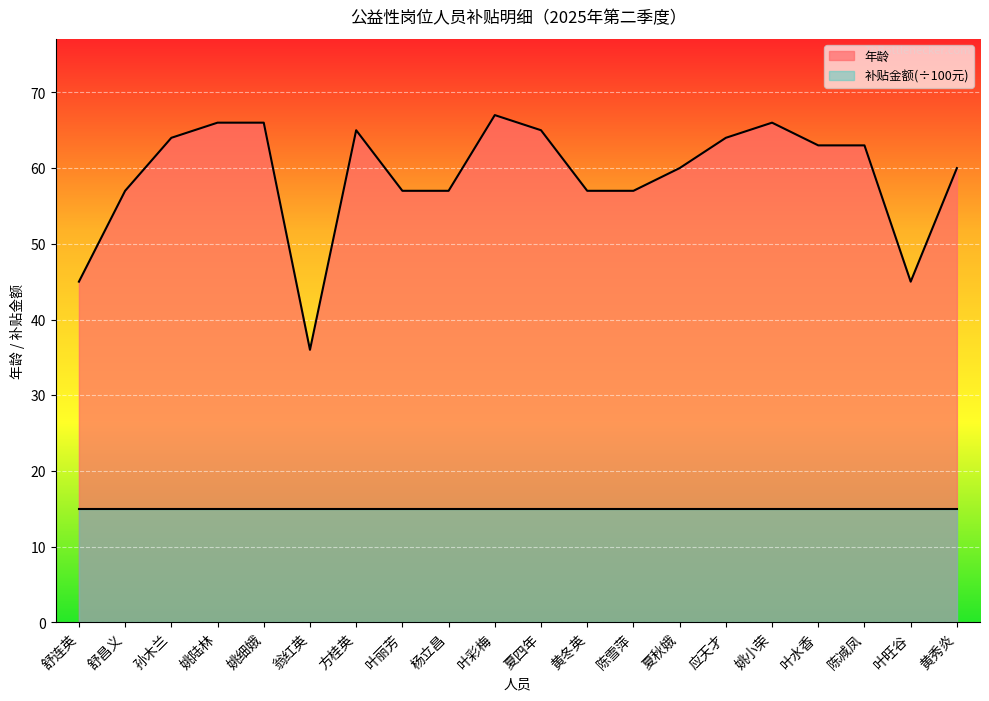

What is the sum of all values?

1180